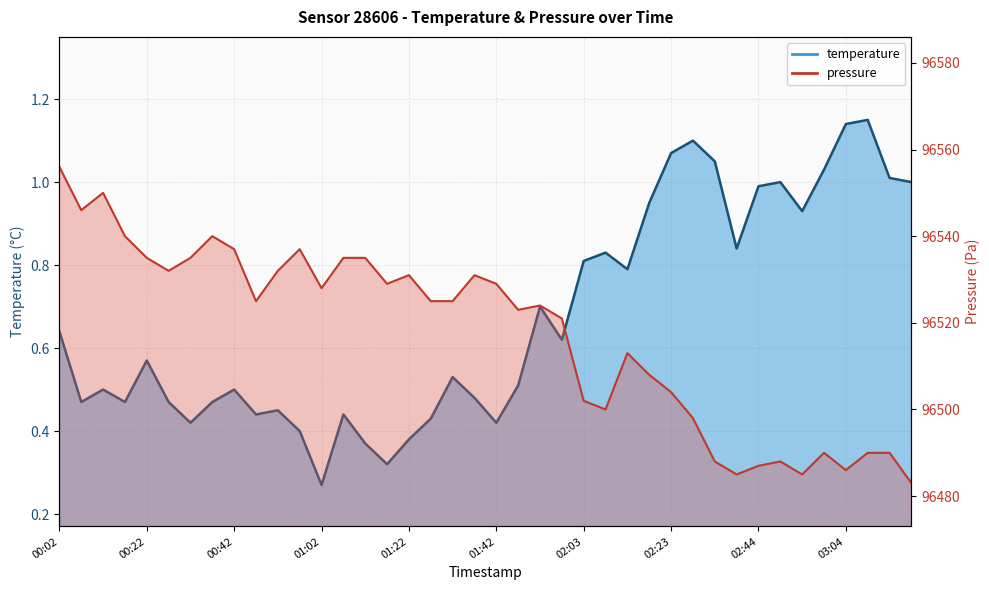

What is the value of the pressure point at the 8th from the left?

96540.0